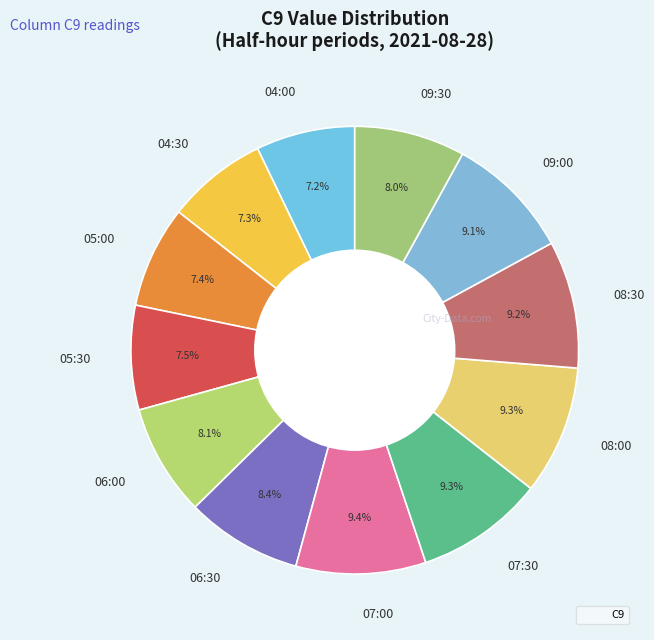

To the nearest percent, what percentage of the pie is 08:30?

9%